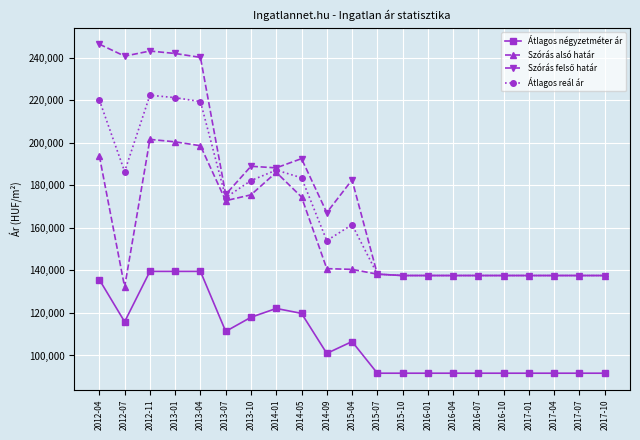

What is the sum of all Átlagos reál ár values?

3489586